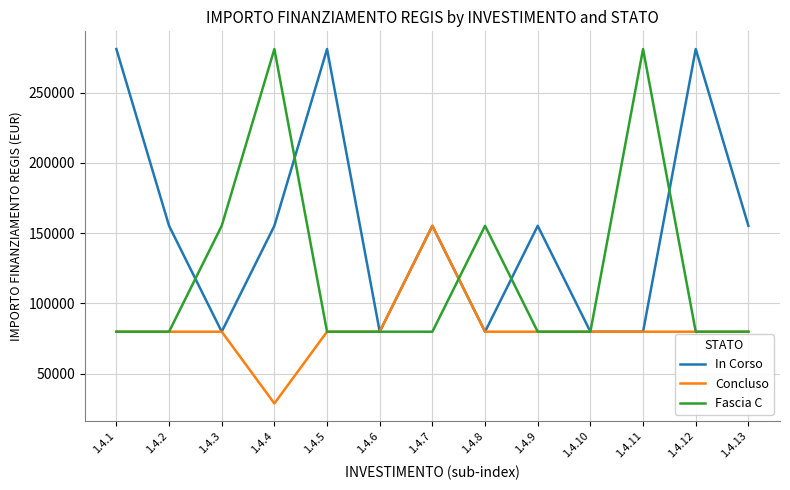

Rank the series by their average value, from lowest to highest.

Concluso, Fascia C, In Corso